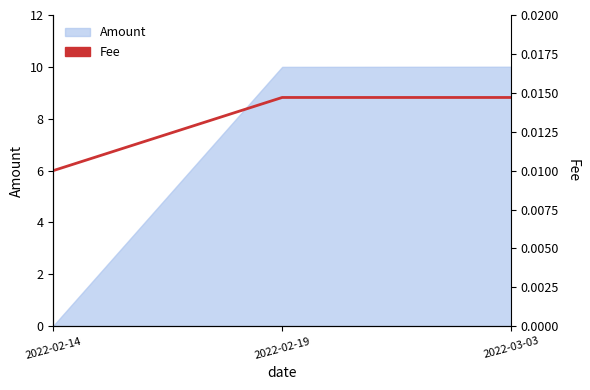

Which category has the lowest value across all series?

2022-02-14